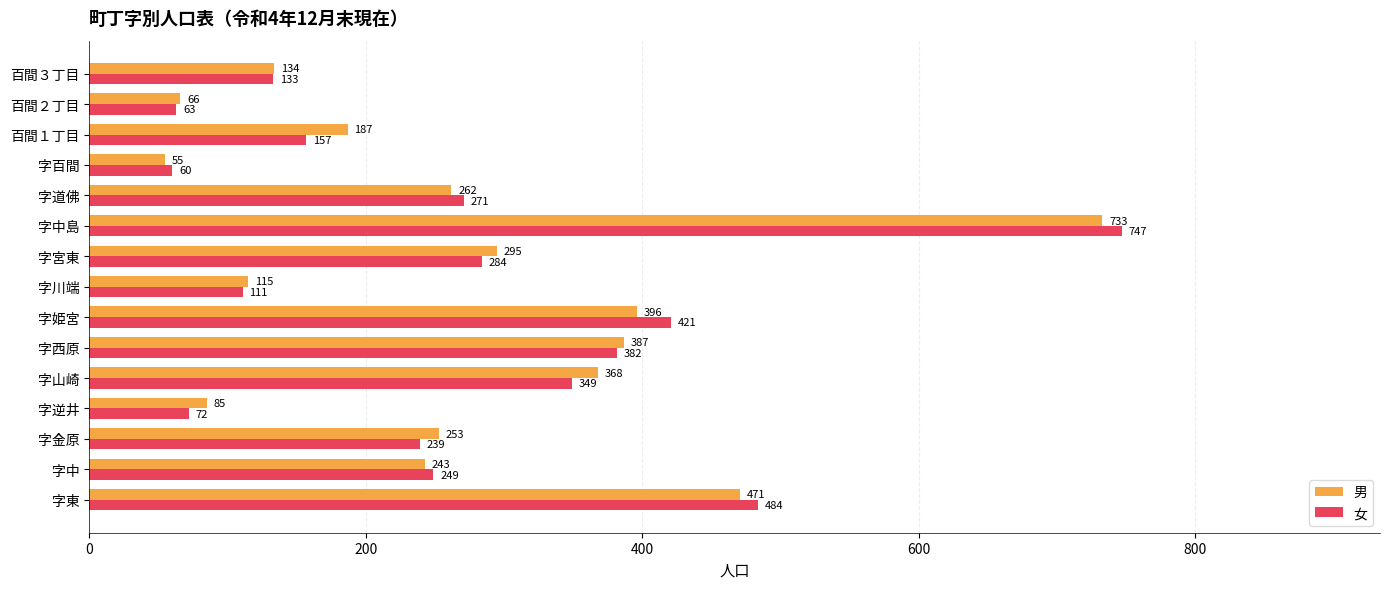

Rank the series by their average value, from highest to lowest.

男, 女